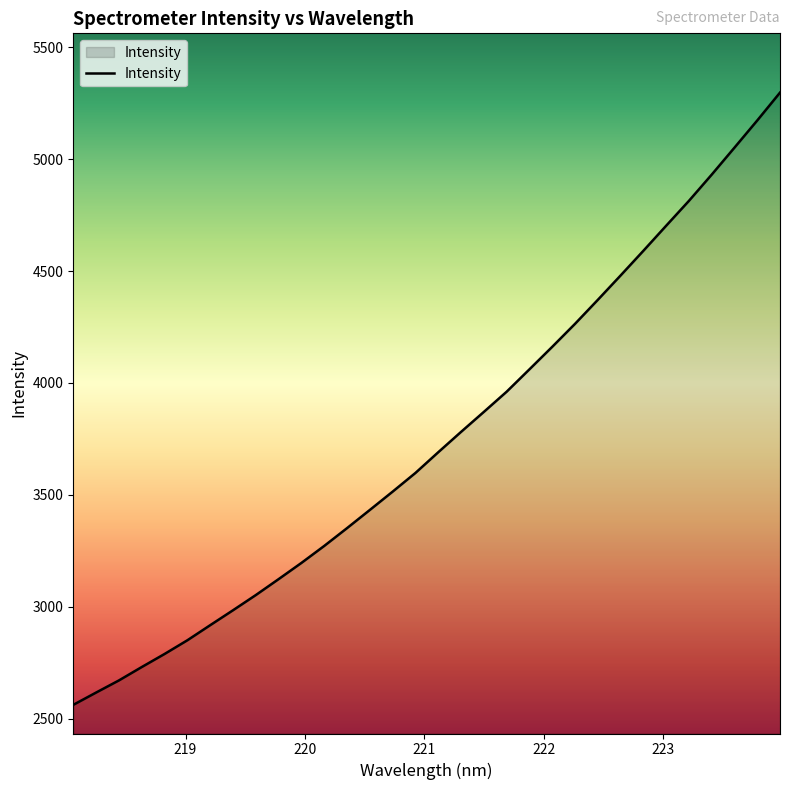

What is the minimum value shown in the chart?

2561.2